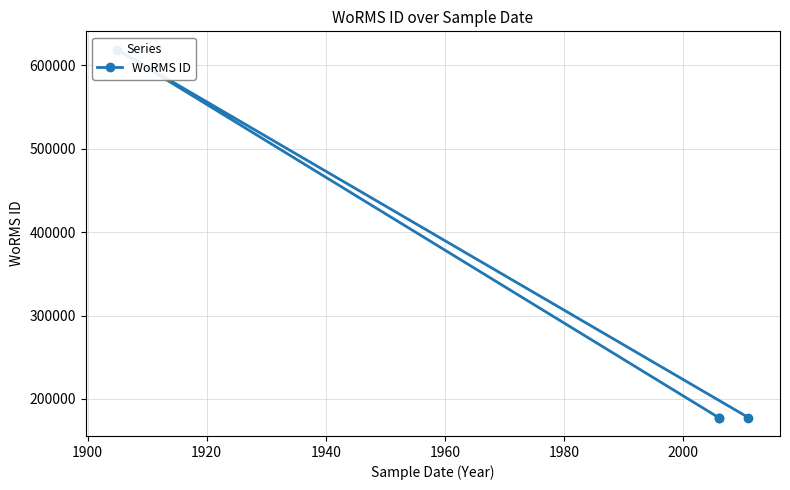

What is the sum of all values?

1151526